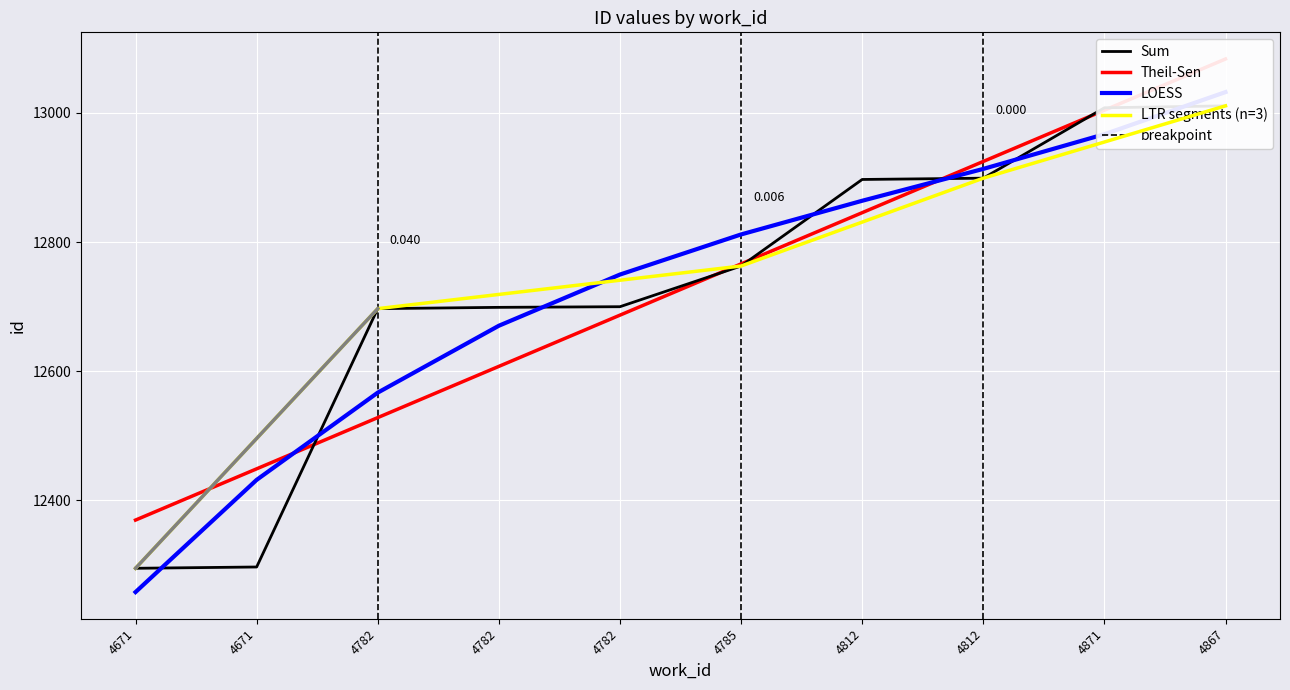

The value at 4785 is 12763. True or false?

True